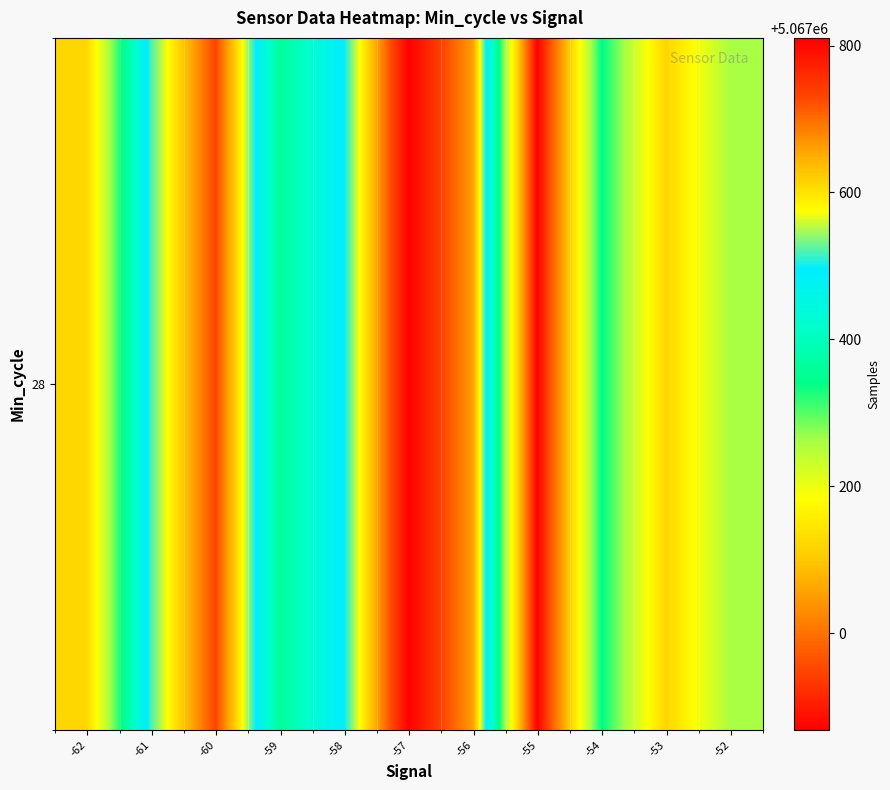

Approximately how many times larger is the value at -61 compared to -60?

1.0